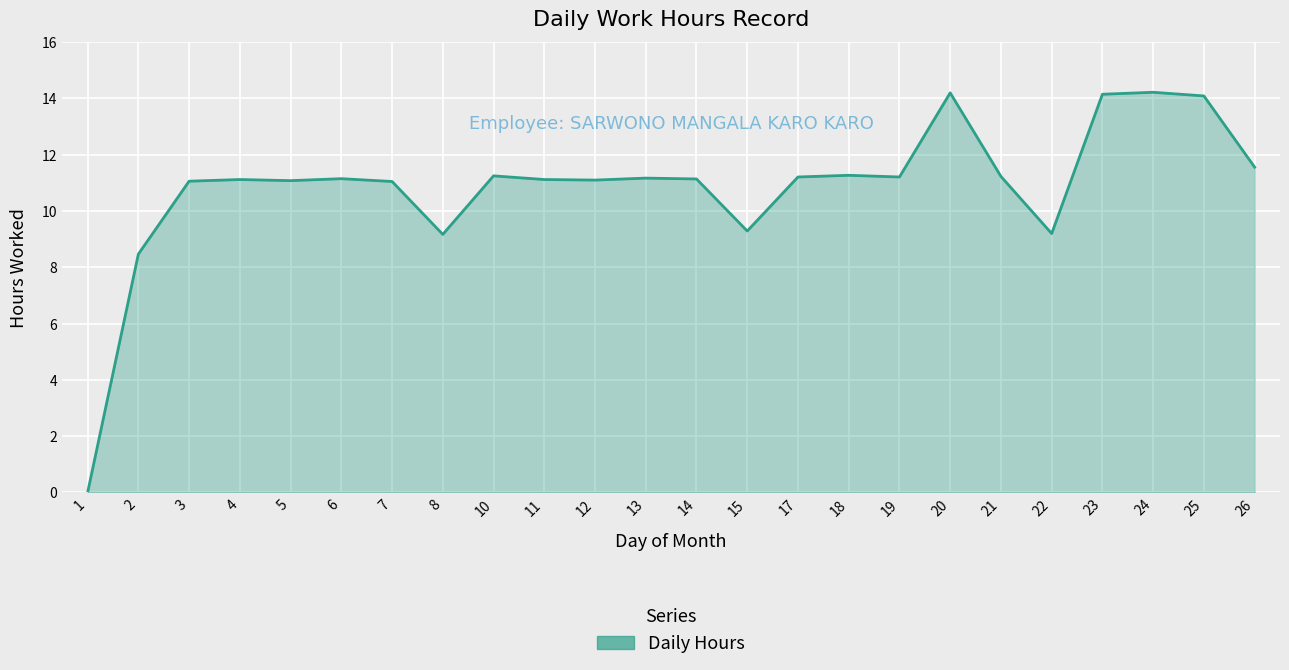

What is the ratio of the value at 20 to the value at 6?

1.3